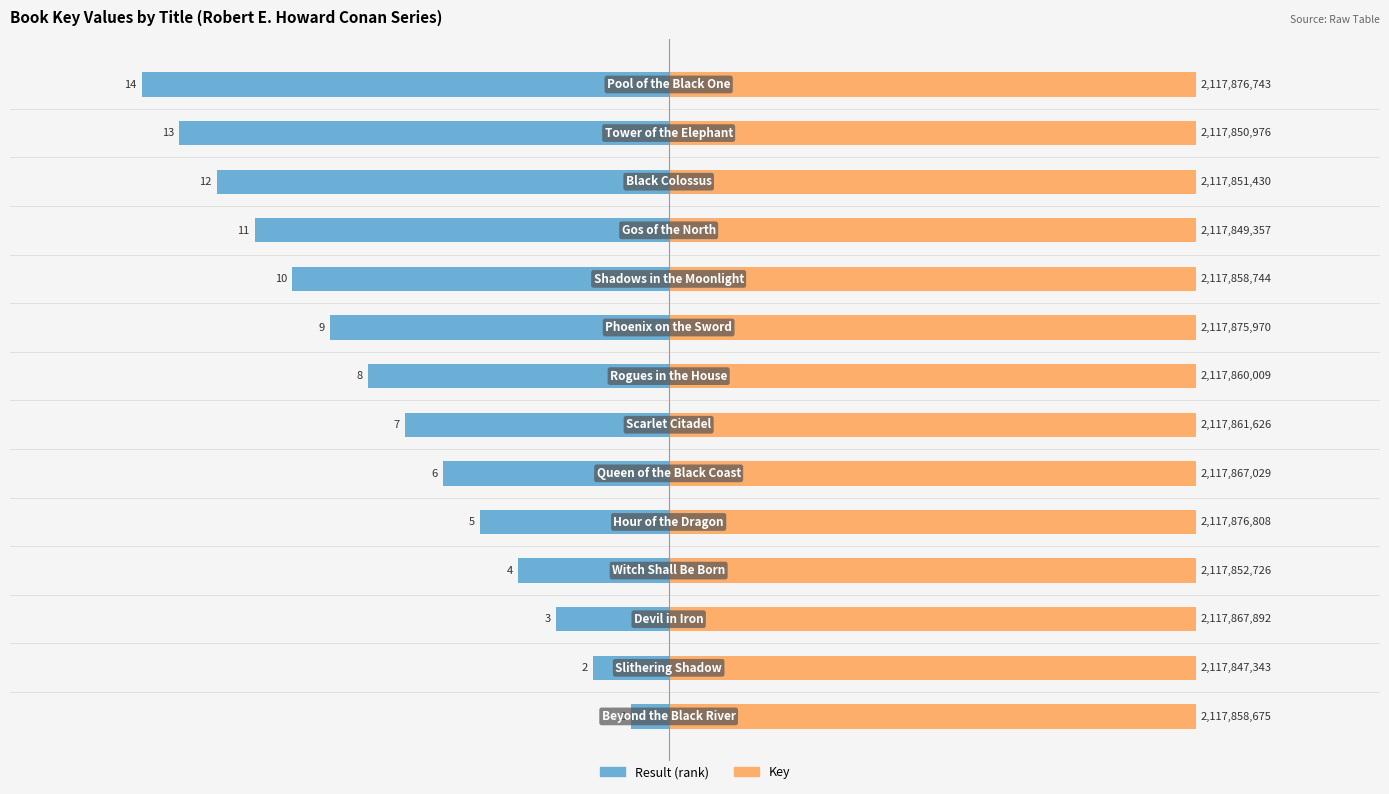

Does the chart contain stacked bars?

No